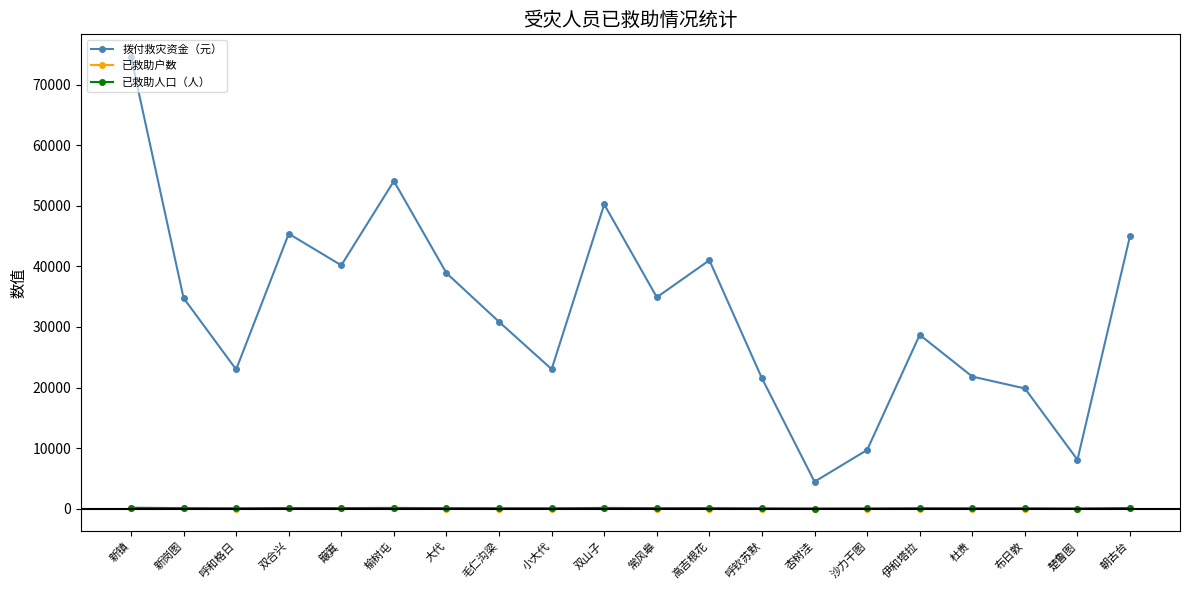

Which series has the largest total across all categories?

拨付救灾资金（元）